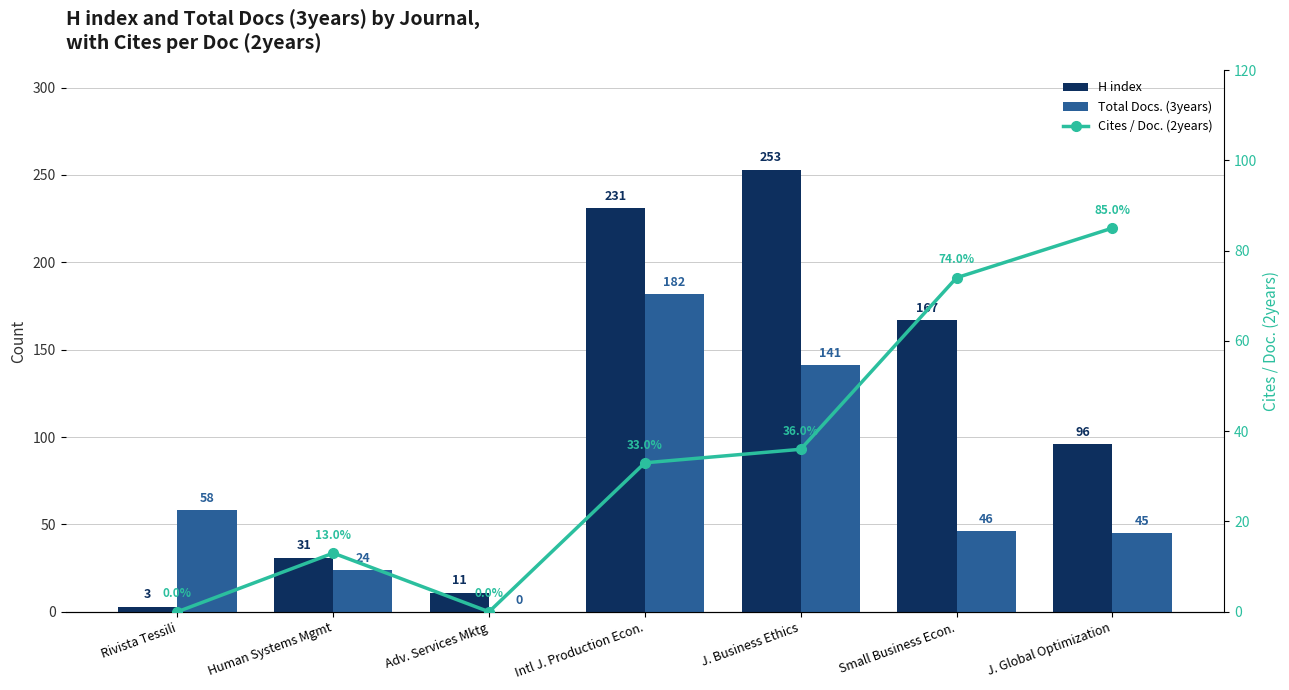

Is it true that H index equals 363 at Intl J. Production Econ.?

False